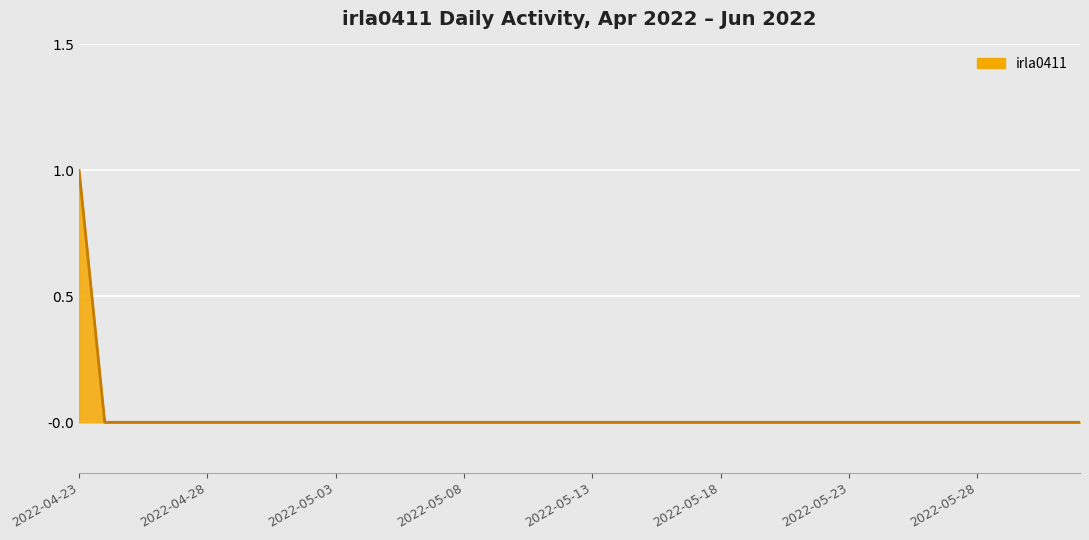

Is this an area chart (filled region under the line)?

Yes